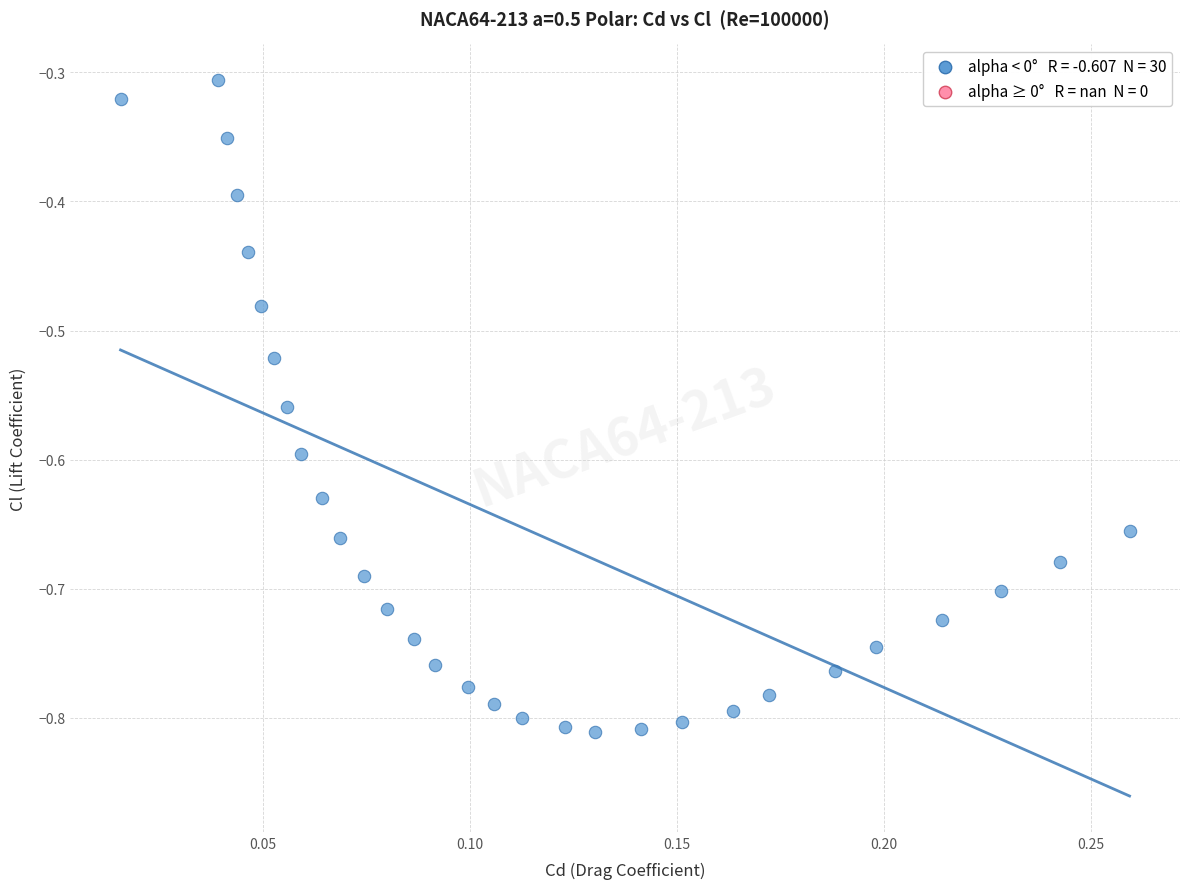

What is the range of Y values (max minus min)?

0.5